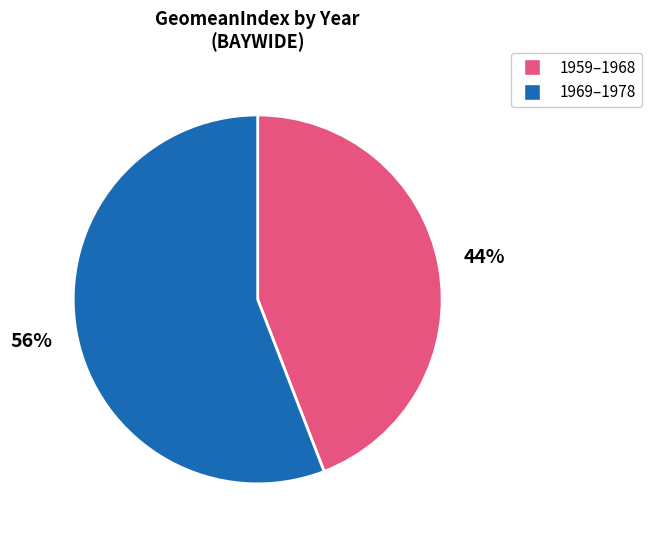

Is there a majority slice in this chart?

Yes